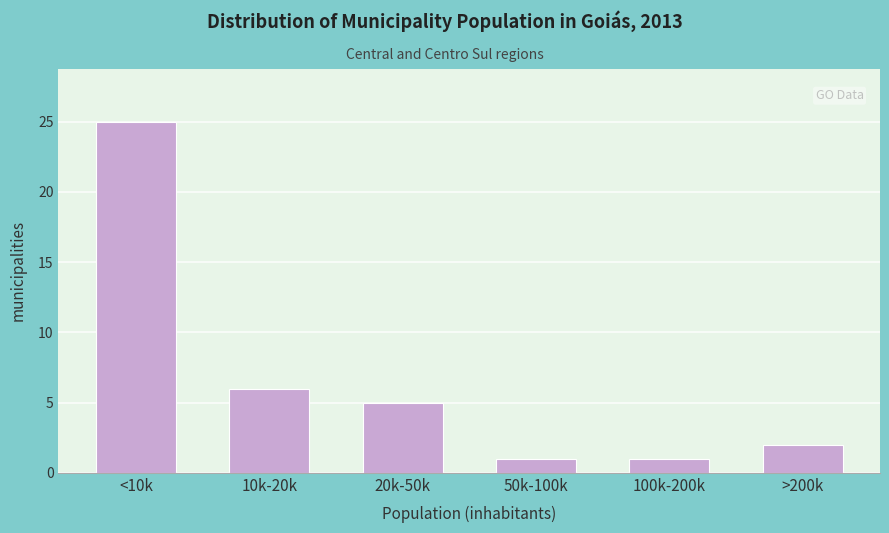

Reading left to right, transcribe all the data shown in this chart.

25	6	5	1	1	2